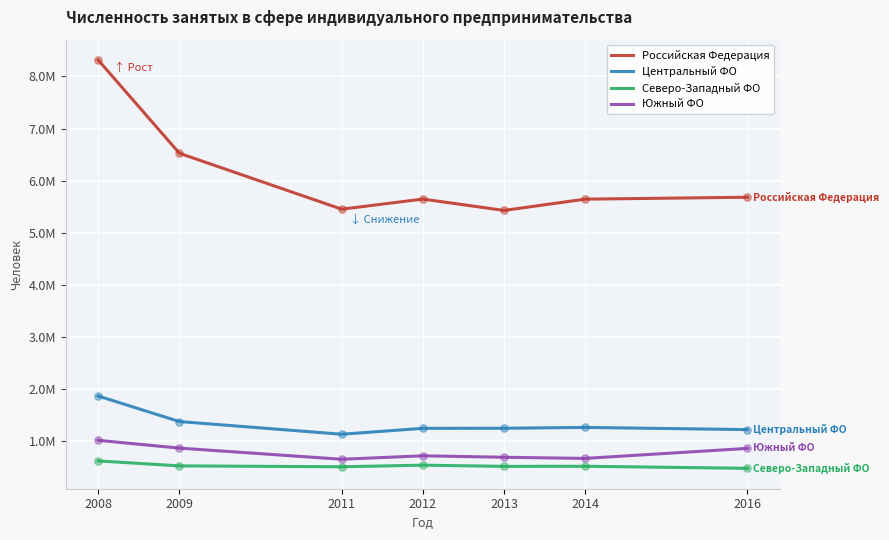

At which category is the sum across all series the highest?

2008